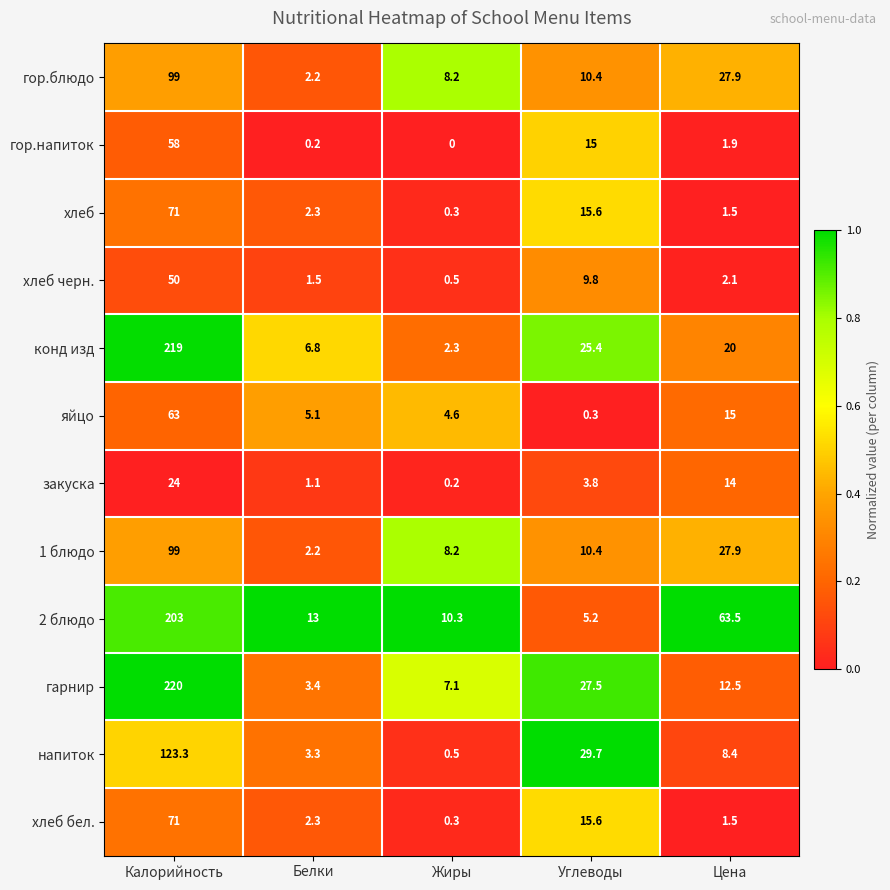

List the labels in order of гор.напиток value, smallest first.

Жиры, Белки, Цена, Углеводы, Калорийность